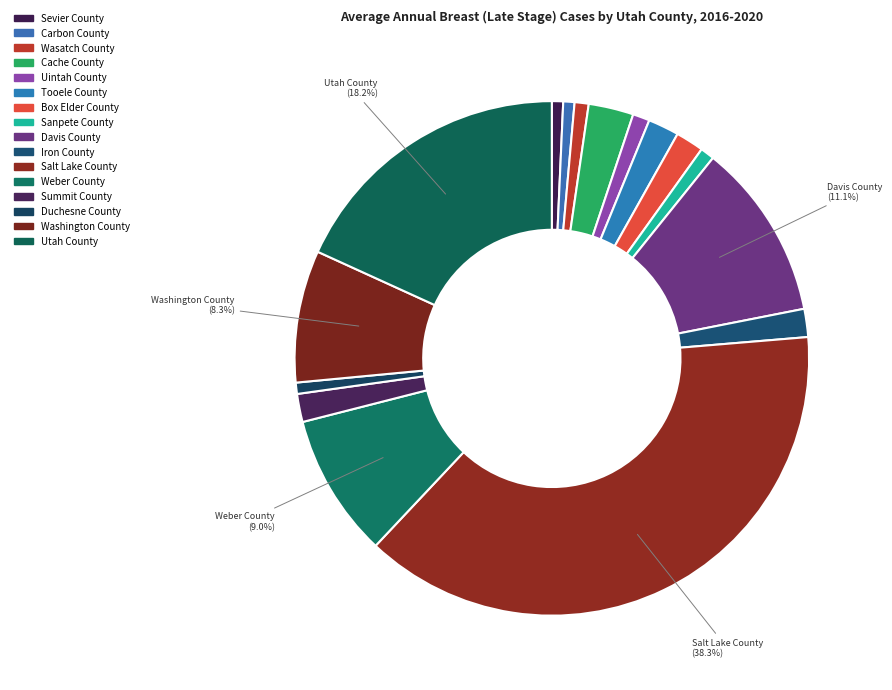

Approximately how many times larger is the value at Davis County compared to Summit County?

6.3